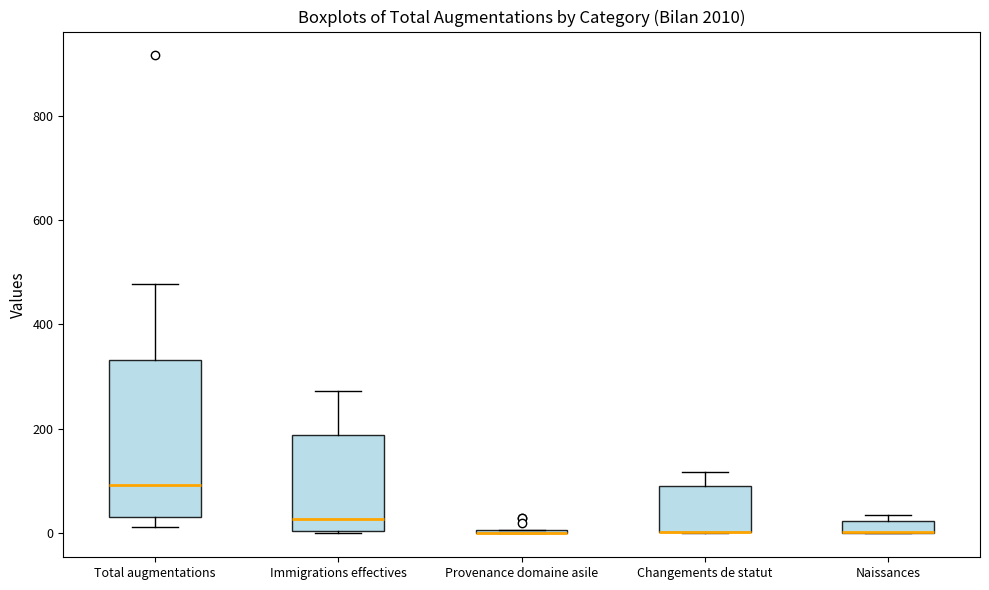

Where does the upper whisker of the box for Immigrations effectives end on the y-axis? The values are not printed on the chart, so give them approximately, as read against the axis.

280